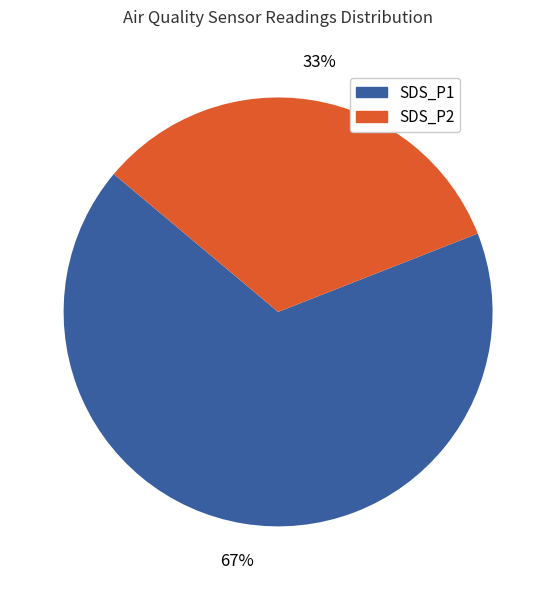

Is the sum of SDS_P2 and SDS_P1 greater than half?

Yes